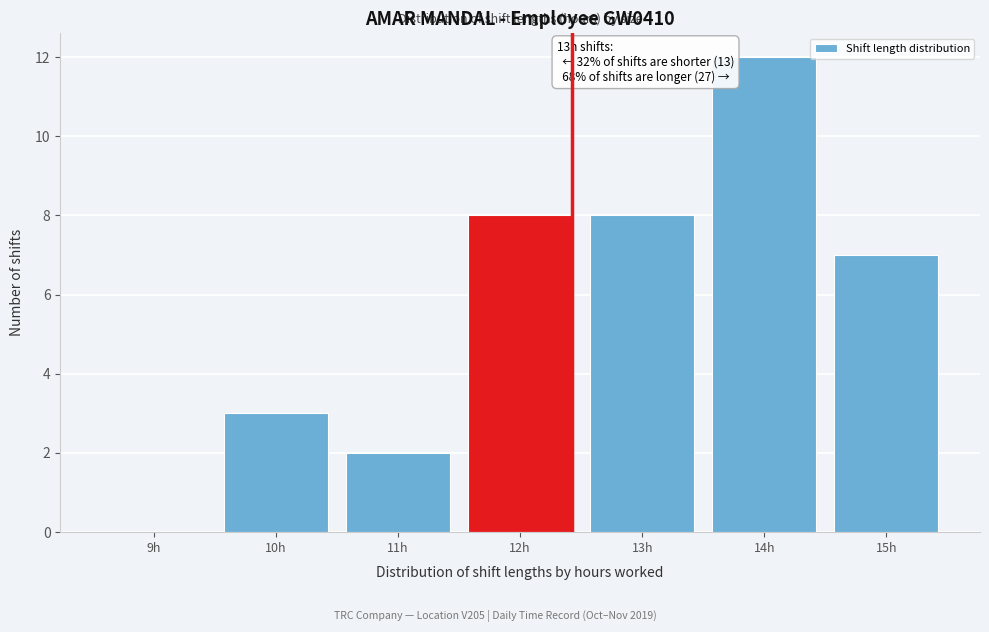

Reading left to right, list all the values displayed in this chart.

9h=0	10h=3	11h=2	12h=8	13h=8	14h=12	15h=7